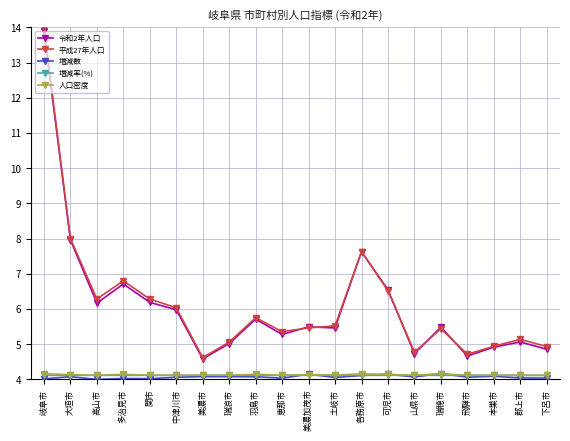

Read the 増減率(%) value at 羽島市.

4.1